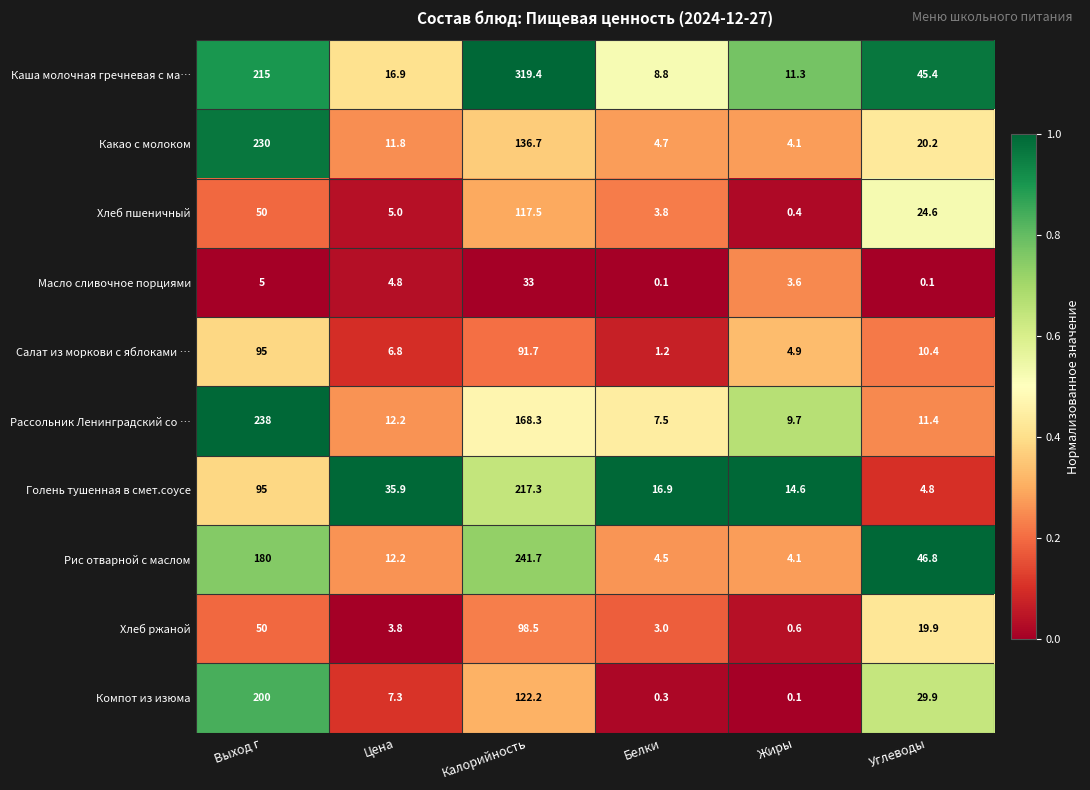

What is the difference between the Компот из изюма values at Белки and Выход г?

199.7